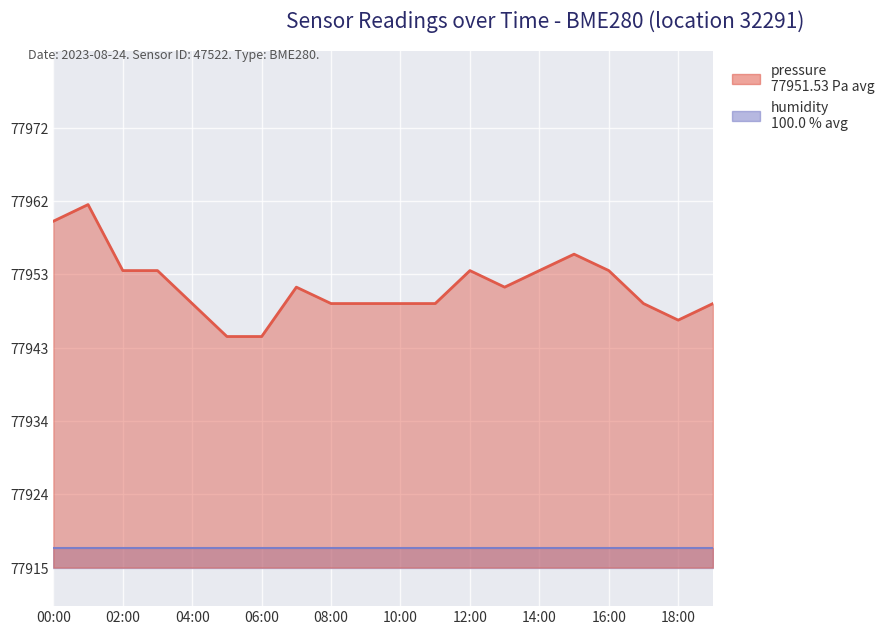

How many interior local valleys (lower than both neighbors) does the data have?

2